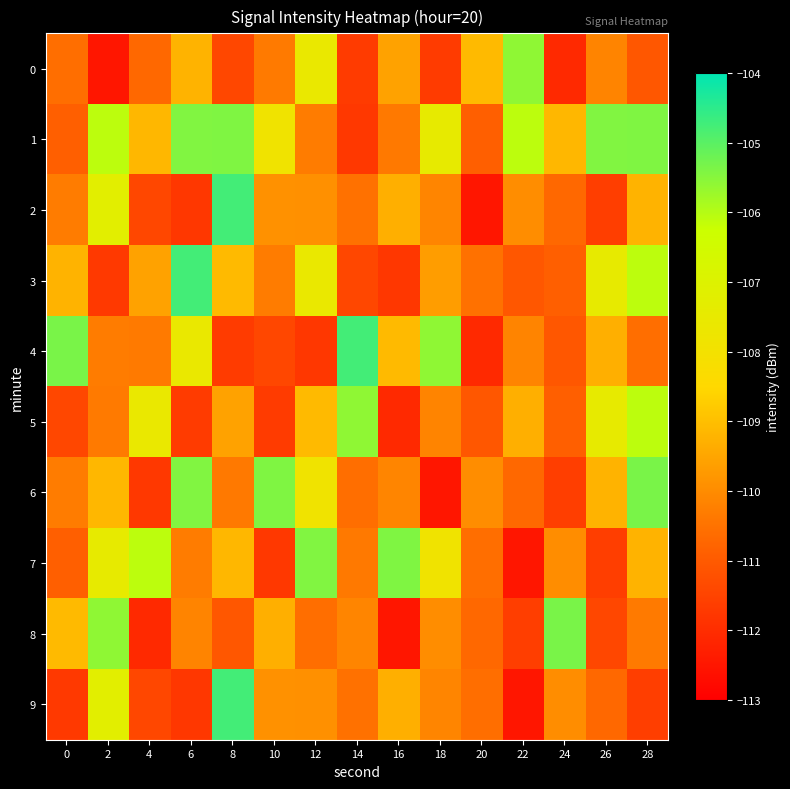

Which label corresponds to the largest value in the chart?

8